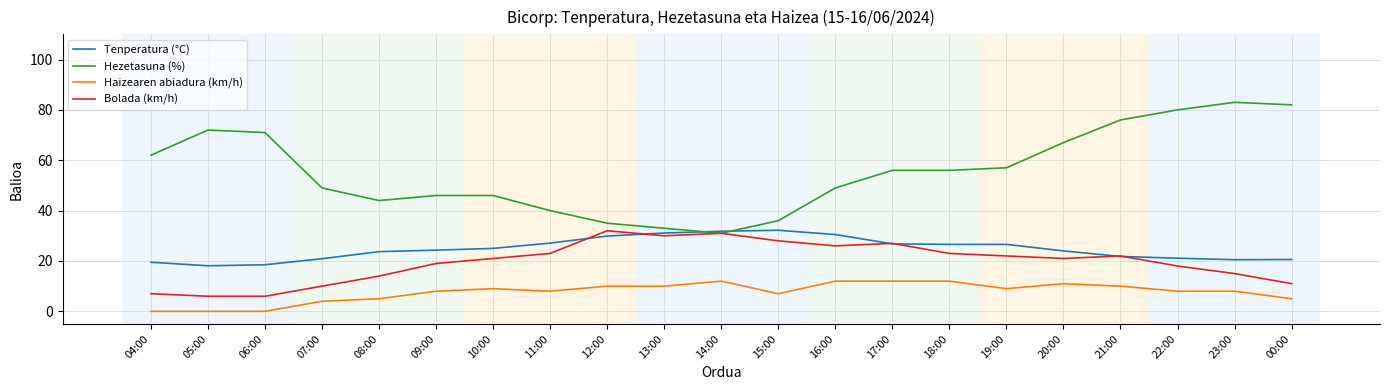

True or false: Tenperatura (°C) has a value of 31.1 at 13:00.

True